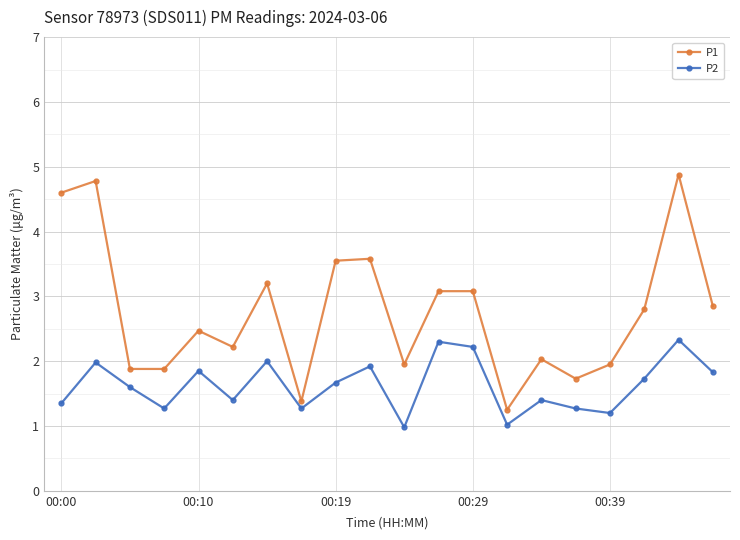

What is the maximum value for P2?

2.3